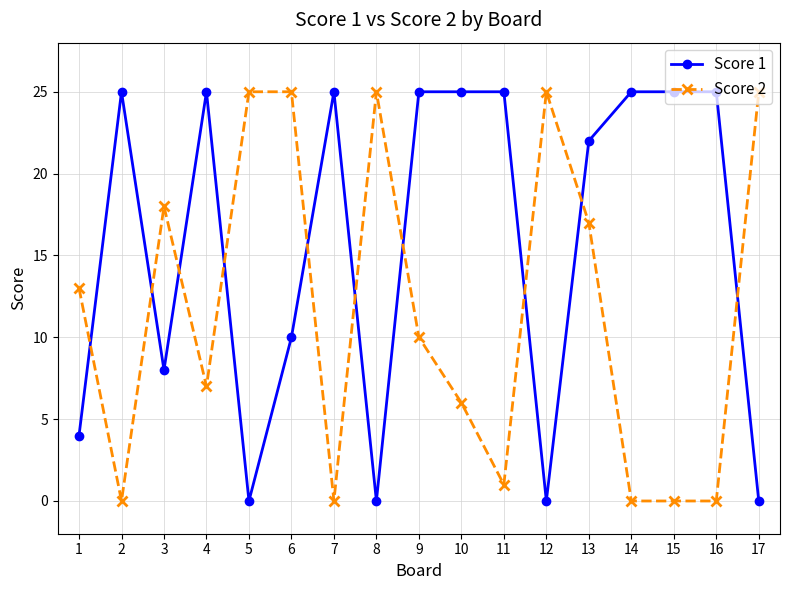

What is the maximum value shown in the chart?

25